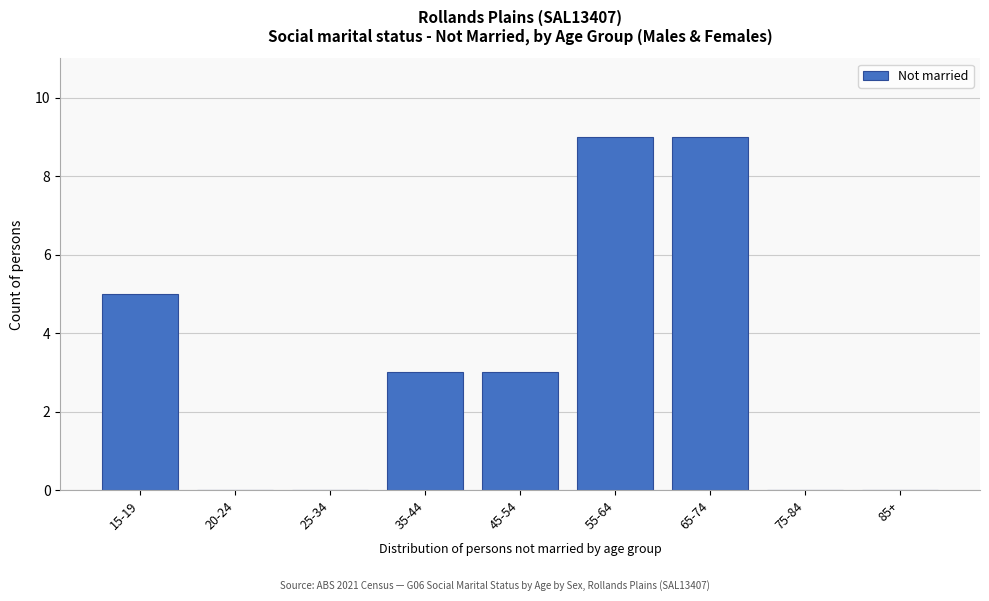

Reading left to right, extract all data points from this chart.

15-19=5	20-24=0	25-34=0	35-44=3	45-54=3	55-64=9	65-74=9	75-84=0	85+=0